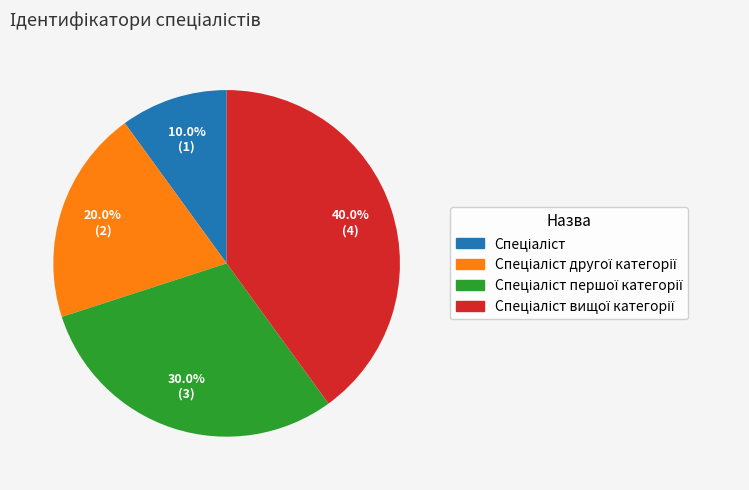

Is there a majority slice in this chart?

No